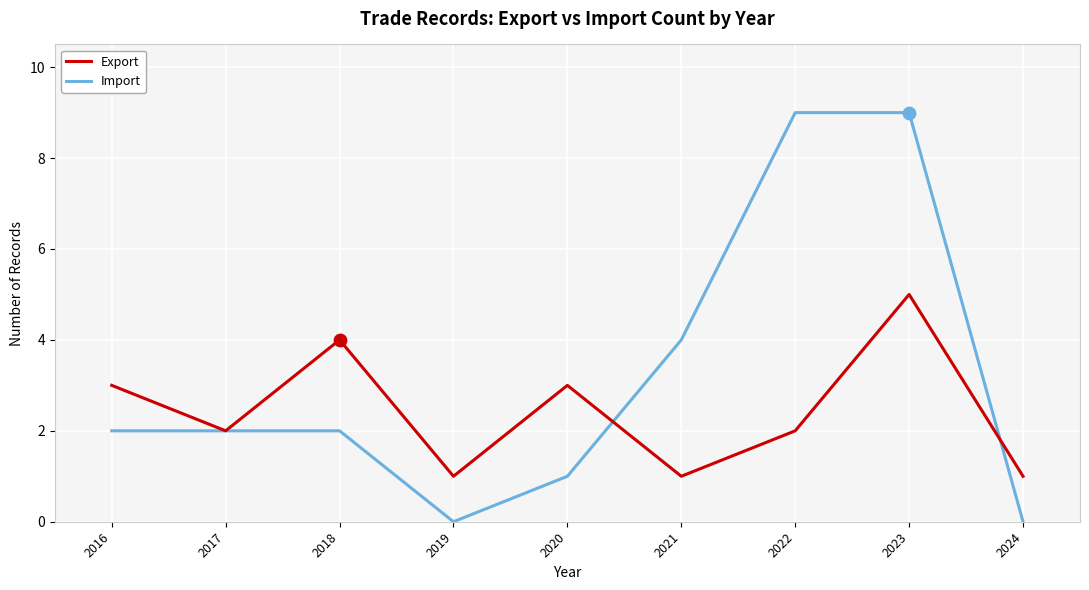

Which series has the largest range (max minus min)?

Import